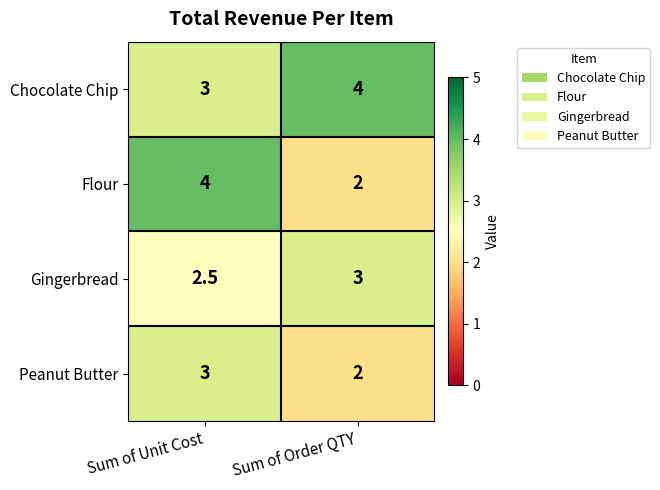

Is it true that Chocolate Chip equals 3.0 at Sum of Unit Cost?

True